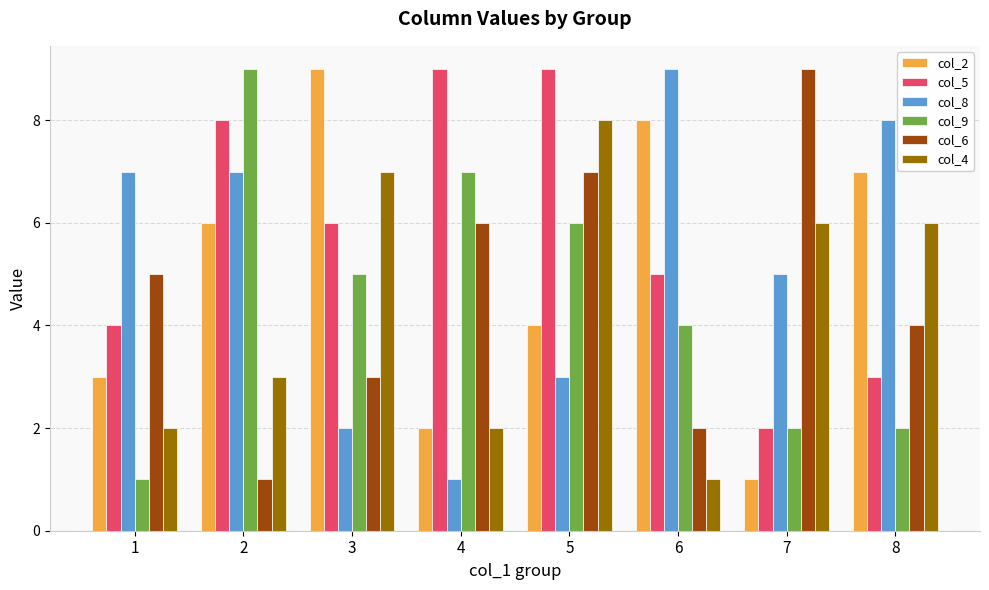

Are the bars horizontal?

No